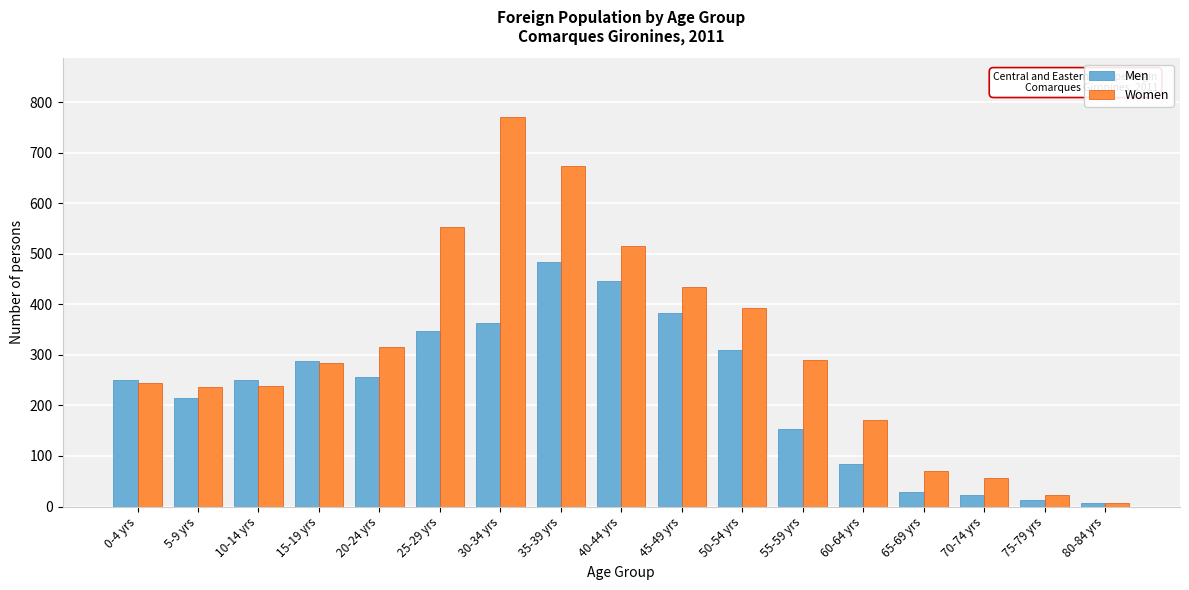

Is it true that Women equals 290 at 55-59 yrs?

True